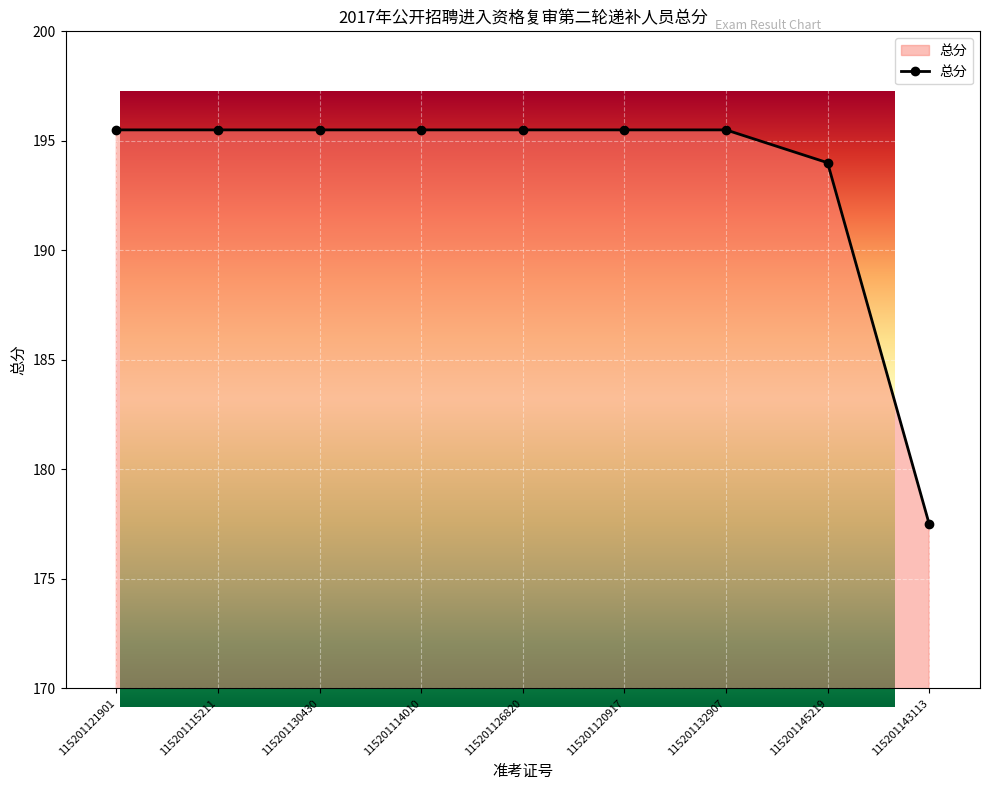

Where does the data first go above 195?

115201121901